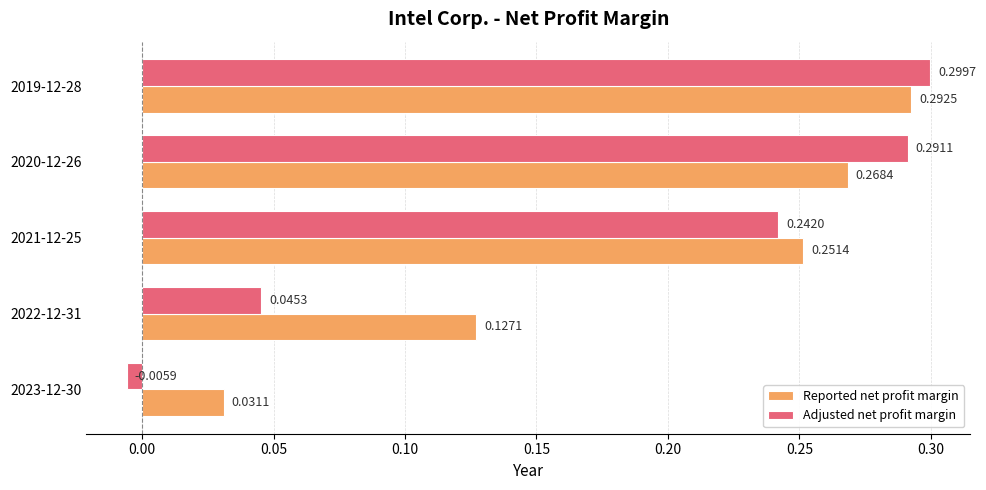

Count the number of categories in the chart.

5